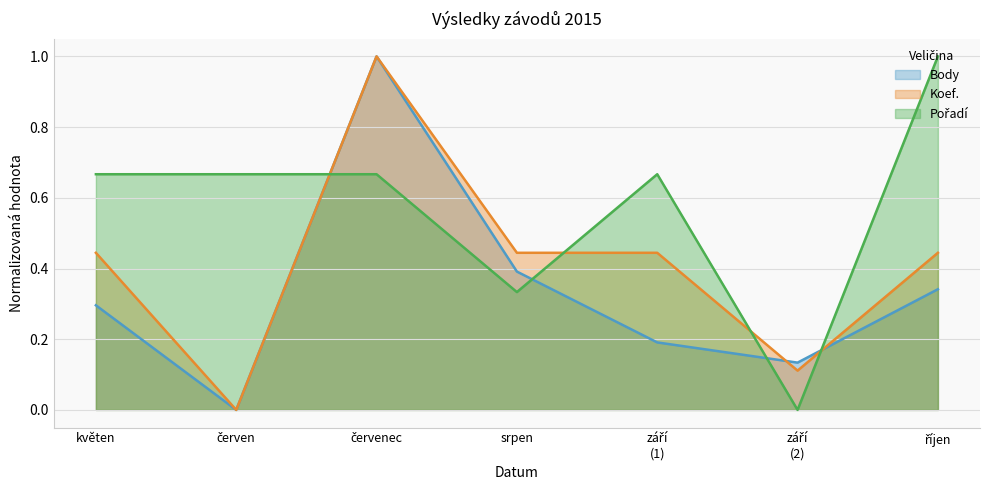

In Koef., how many points are higher than both neighbors (excluding endpoints)?

1